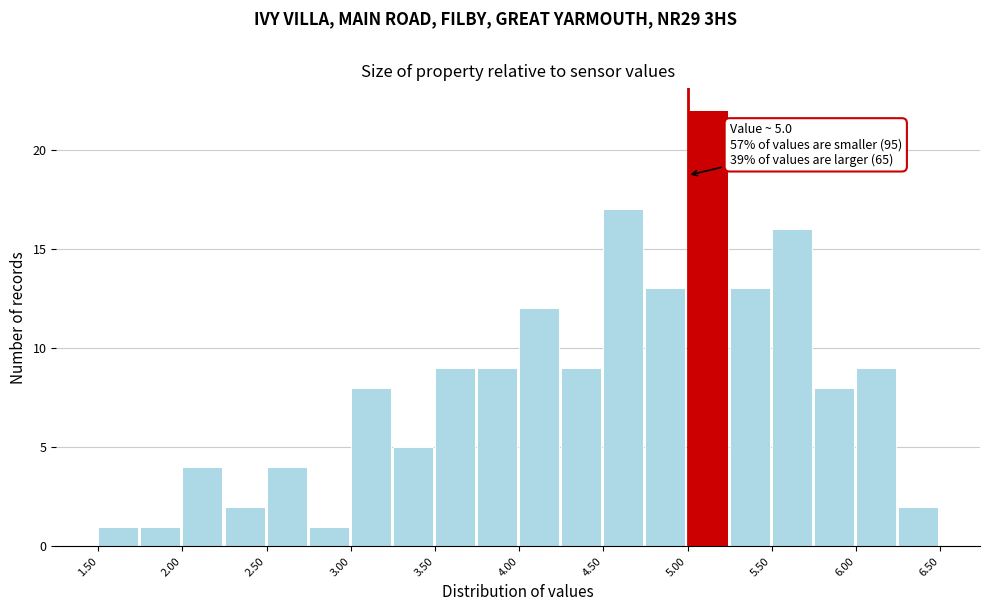

Which range on the x-axis has the tallest bar?

5.00 to 5.25